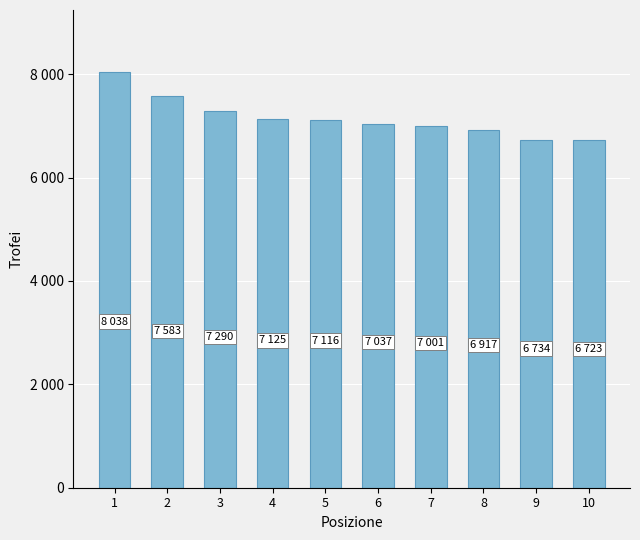

Reading right to left, what are all the values shown in this chart?

10=6723	9=6734	8=6917	7=7001	6=7037	5=7116	4=7125	3=7290	2=7583	1=8038